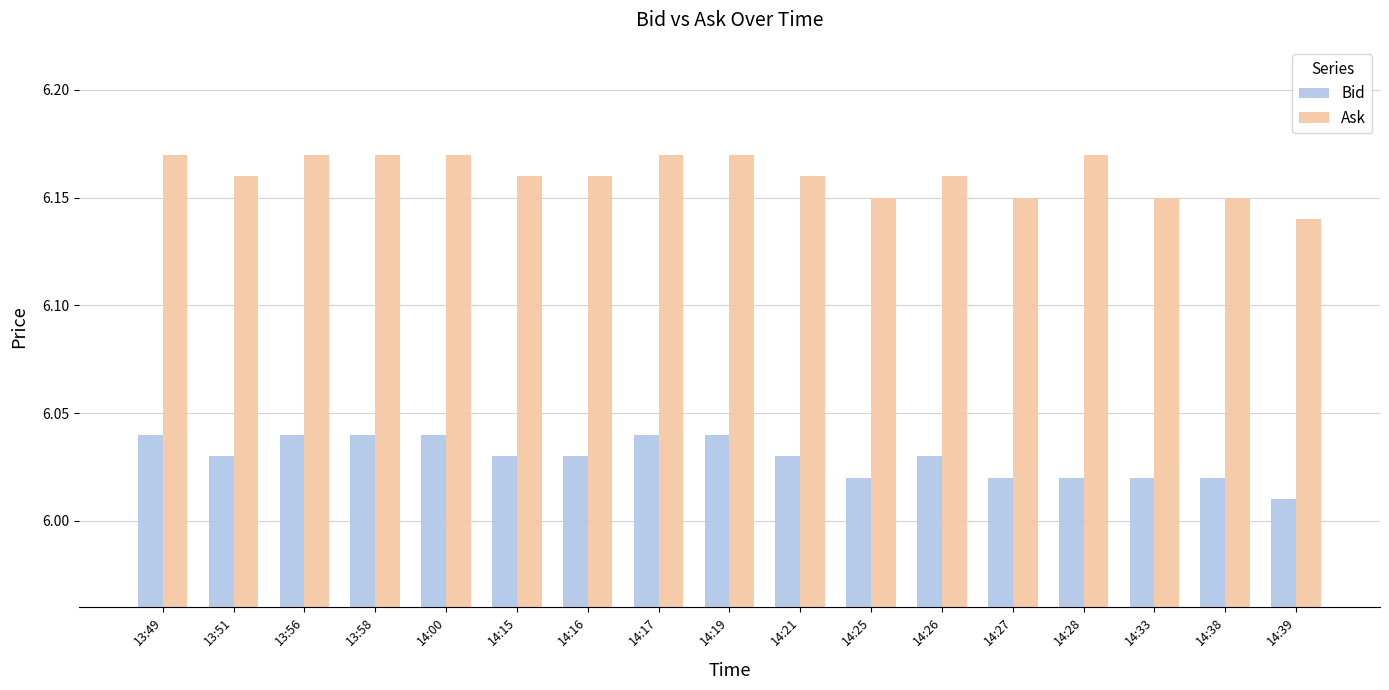

What is the total value across all series at 14:21?

12.2